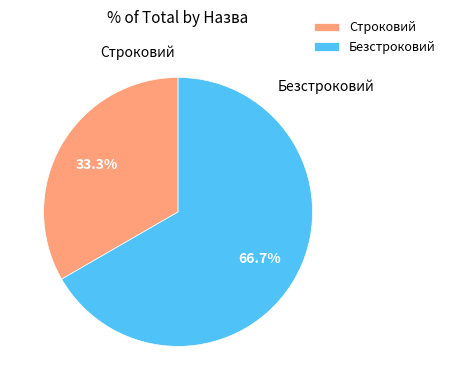

Which slice represents more than half of the pie?

Безстроковий